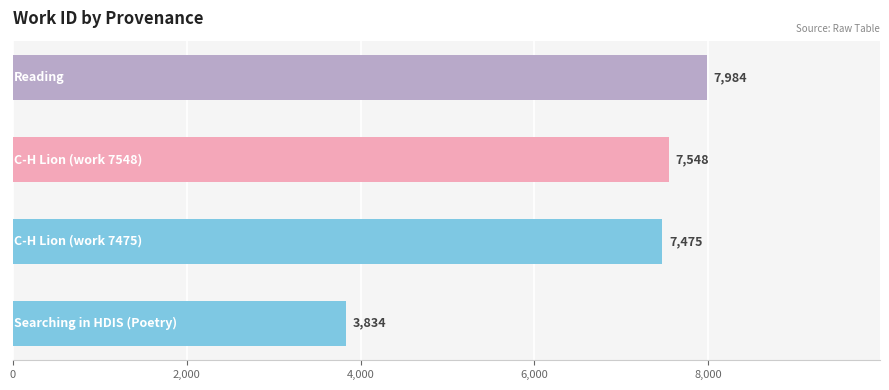

Reading bottom to top, extract all data points from this chart.

3834	7475	7548	7984